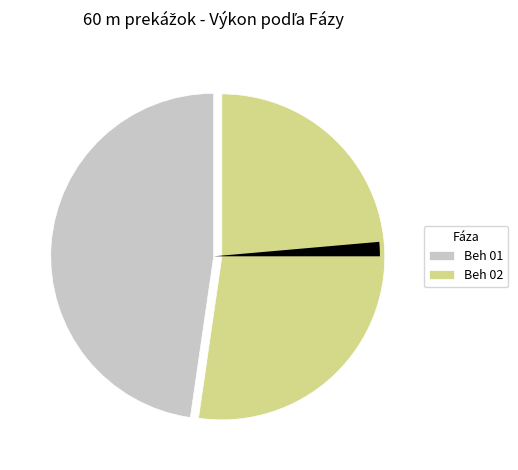

To the nearest percent, what is the average slice percentage?

17%